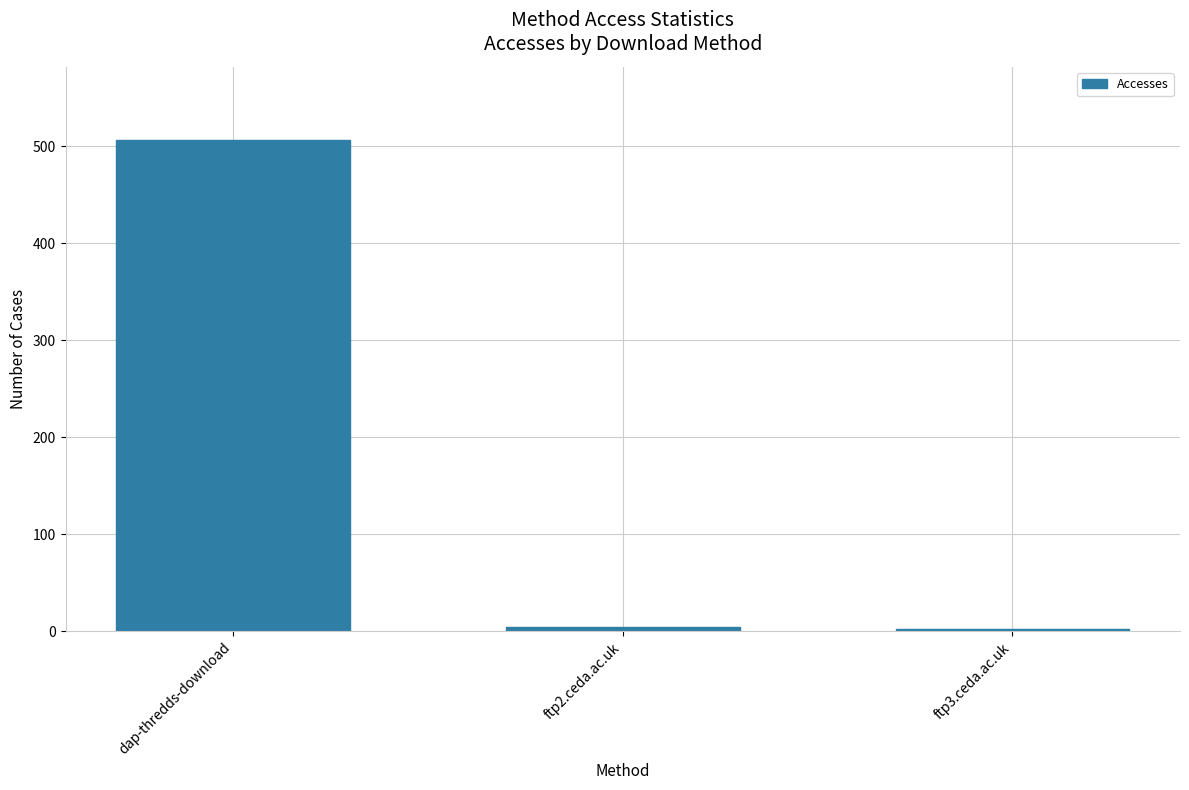

What is the difference between the values at dap-thredds-download and ftp2.ceda.ac.uk?

502